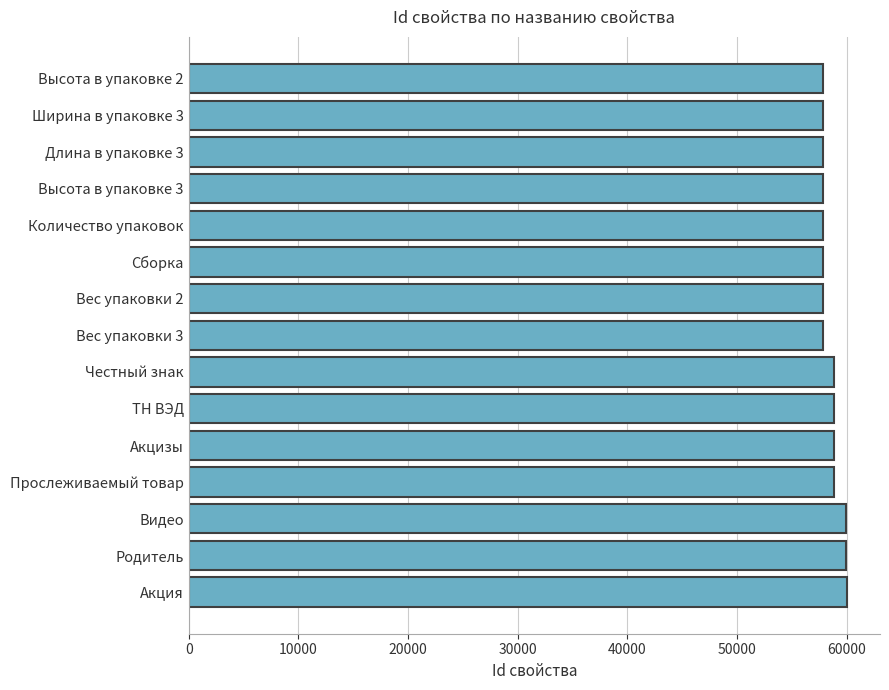

What is the ratio of the value at Высота в упаковке 3 to the value at Длина в упаковке 3?

1.0